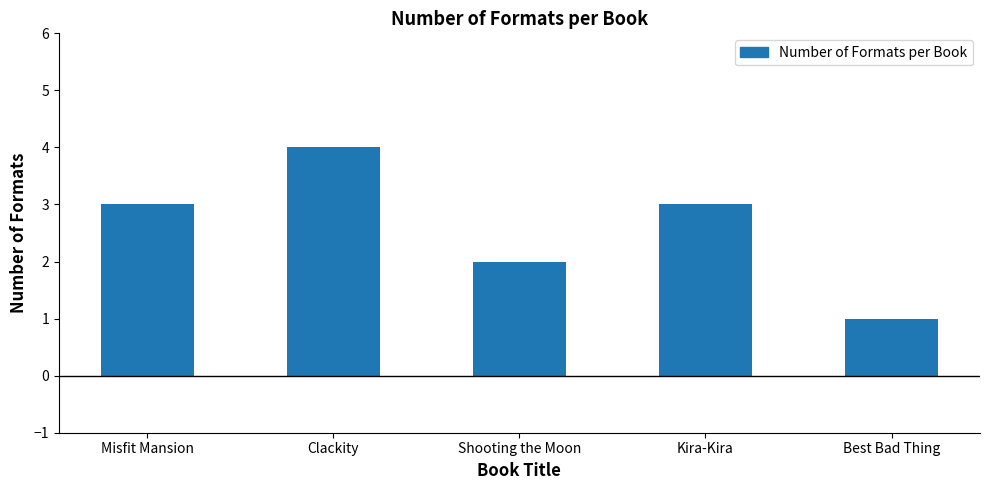

How many bars are there in total?

5